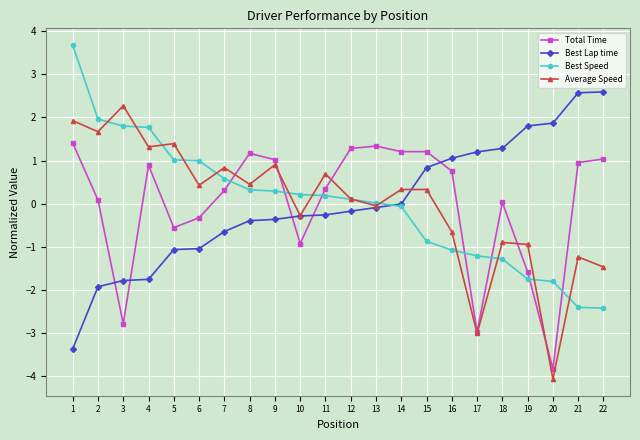

What are all the series names shown in the legend?

Total Time, Best Lap time, Best Speed, Average Speed